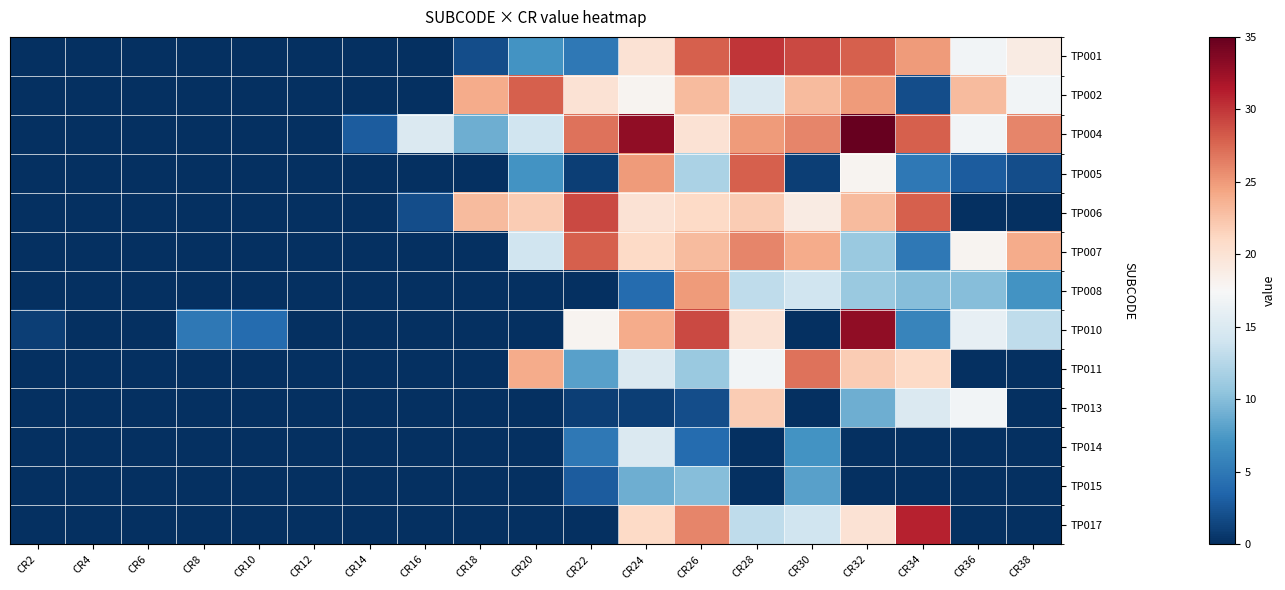

Reading right to left, what are all the values shown in this chart?

TP001: CR38=19	CR36=17	CR34=25	CR32=28	CR30=29	CR28=30	CR26=28	CR24=20	CR22=5	CR20=7	CR18=2	CR16=0	CR14=0	CR12=0	CR10=0	CR8=0	CR6=0	CR4=0	CR2=0
TP002: CR38=17	CR36=23	CR34=2	CR32=25	CR30=23	CR28=15	CR26=23	CR24=18	CR22=20	CR20=28	CR18=24	CR16=0	CR14=0	CR12=0	CR10=0	CR8=0	CR6=0	CR4=0	CR2=0
TP004: CR38=26	CR36=17	CR34=28	CR32=35	CR30=26	CR28=25	CR26=20	CR24=33	CR22=27	CR20=14	CR18=9	CR16=15	CR14=3	CR12=0	CR10=0	CR8=0	CR6=0	CR4=0	CR2=0
TP005: CR38=2	CR36=3	CR34=5	CR32=18	CR30=1	CR28=28	CR26=12	CR24=25	CR22=1	CR20=7	CR18=0	CR16=0	CR14=0	CR12=0	CR10=0	CR8=0	CR6=0	CR4=0	CR2=0
TP006: CR38=0	CR36=0	CR34=28	CR32=23	CR30=19	CR28=22	CR26=21	CR24=20	CR22=29	CR20=22	CR18=23	CR16=2	CR14=0	CR12=0	CR10=0	CR8=0	CR6=0	CR4=0	CR2=0
TP007: CR38=24	CR36=18	CR34=5	CR32=11	CR30=24	CR28=26	CR26=23	CR24=21	CR22=28	CR20=14	CR18=0	CR16=0	CR14=0	CR12=0	CR10=0	CR8=0	CR6=0	CR4=0	CR2=0
TP008: CR38=7	CR36=10	CR34=10	CR32=11	CR30=14	CR28=13	CR26=25	CR24=4	CR22=0	CR20=0	CR18=0	CR16=0	CR14=0	CR12=0	CR10=0	CR8=0	CR6=0	CR4=0	CR2=0
TP010: CR38=13	CR36=16	CR34=6	CR32=33	CR30=0	CR28=20	CR26=29	CR24=24	CR22=18	CR20=0	CR18=0	CR16=0	CR14=0	CR12=0	CR10=4	CR8=5	CR6=0	CR4=0	CR2=1
TP011: CR38=0	CR36=0	CR34=21	CR32=22	CR30=27	CR28=17	CR26=11	CR24=15	CR22=8	CR20=24	CR18=0	CR16=0	CR14=0	CR12=0	CR10=0	CR8=0	CR6=0	CR4=0	CR2=0
TP013: CR38=0	CR36=17	CR34=15	CR32=9	CR30=0	CR28=22	CR26=2	CR24=1	CR22=1	CR20=0	CR18=0	CR16=0	CR14=0	CR12=0	CR10=0	CR8=0	CR6=0	CR4=0	CR2=0
TP014: CR38=0	CR36=0	CR34=0	CR32=0	CR30=7	CR28=0	CR26=4	CR24=15	CR22=5	CR20=0	CR18=0	CR16=0	CR14=0	CR12=0	CR10=0	CR8=0	CR6=0	CR4=0	CR2=0
TP015: CR38=0	CR36=0	CR34=0	CR32=0	CR30=8	CR28=0	CR26=10	CR24=9	CR22=3	CR20=0	CR18=0	CR16=0	CR14=0	CR12=0	CR10=0	CR8=0	CR6=0	CR4=0	CR2=0
TP017: CR38=0	CR36=0	CR34=31	CR32=20	CR30=14	CR28=13	CR26=26	CR24=21	CR22=0	CR20=0	CR18=0	CR16=0	CR14=0	CR12=0	CR10=0	CR8=0	CR6=0	CR4=0	CR2=0